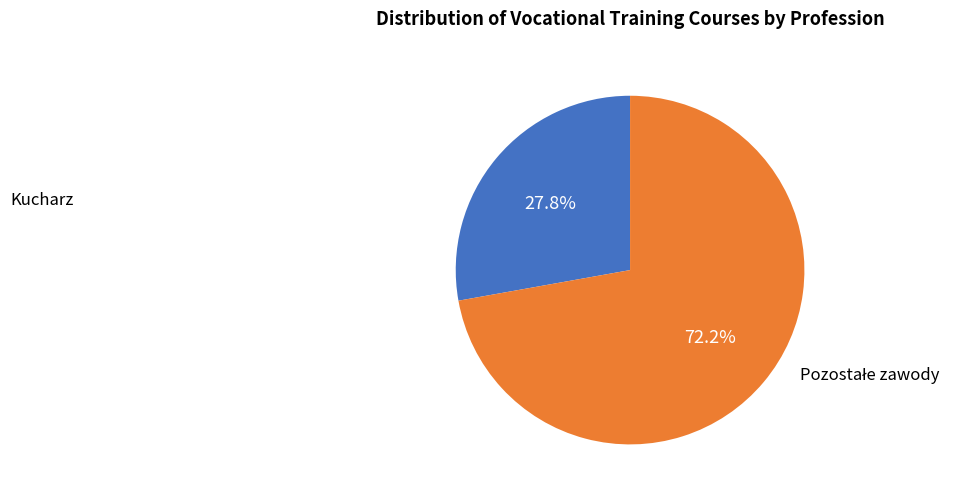

Is there a majority slice in this chart?

Yes